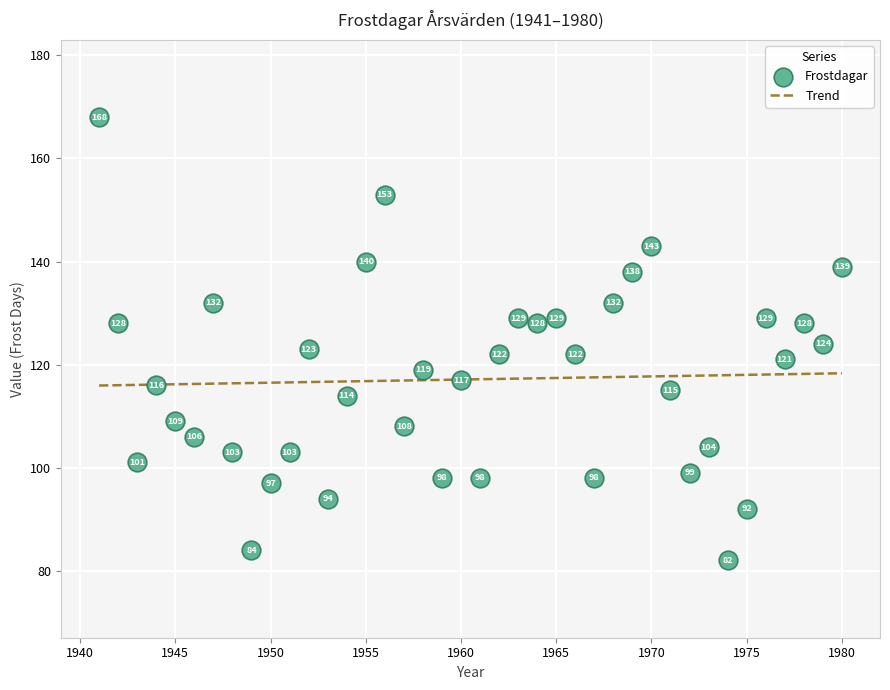

What Y value in the scatter plot is closest to 125?

124